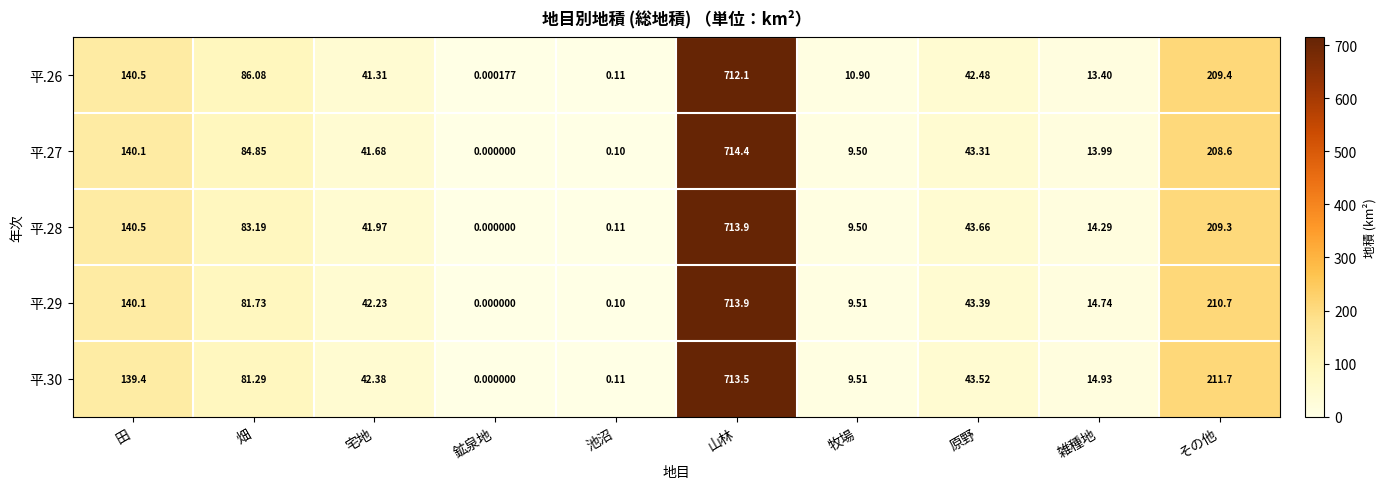

Rank the categories by 平.28 value from lowest to highest.

鉱泉地, 池沼, 牧場, 雑種地, 宅地, 原野, 畑, 田, その他, 山林